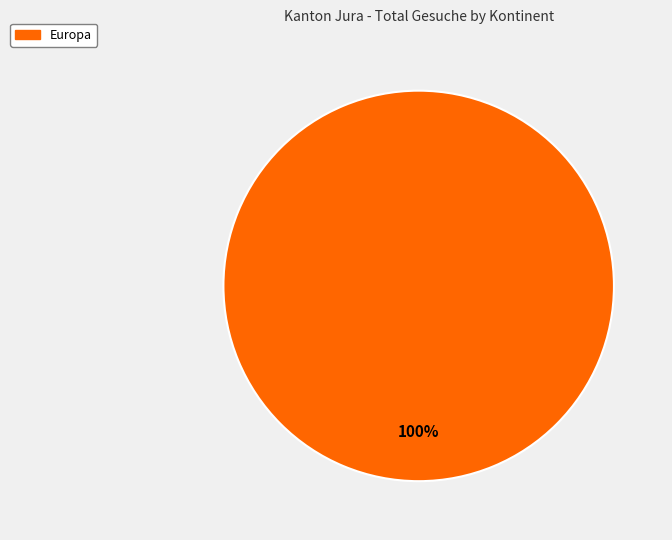

Count the number of slices in the pie.

1